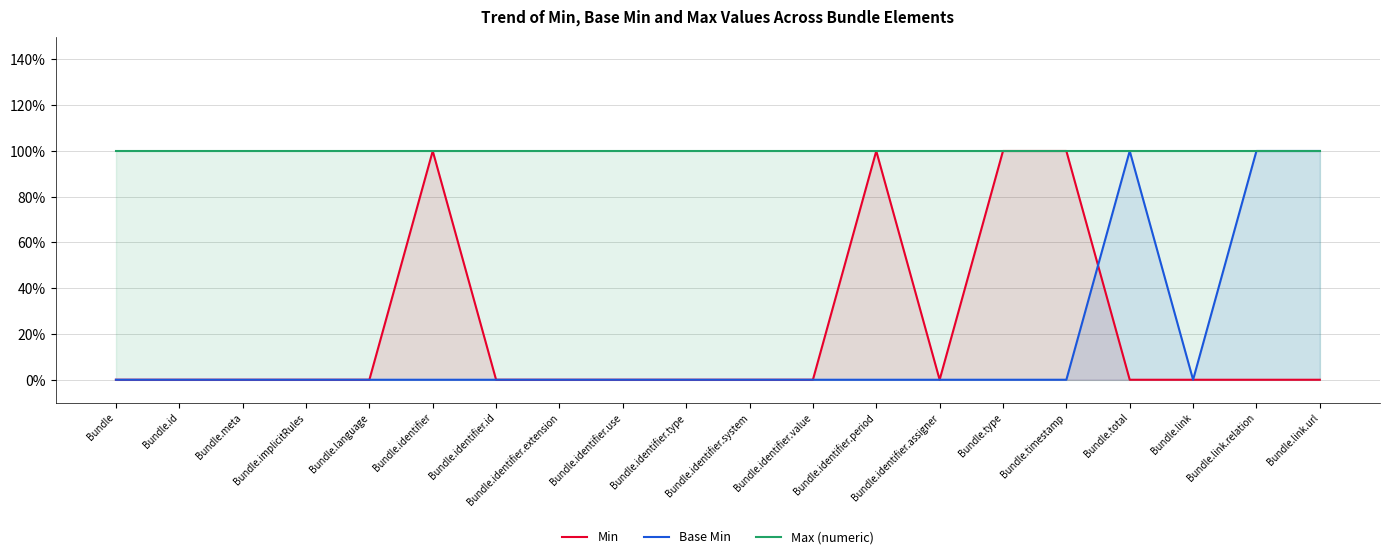

What position from the left is Bundle.identifier.value?

12